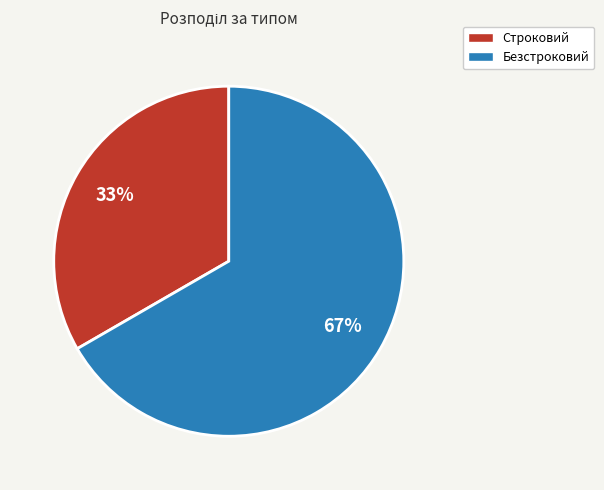

Do Строковий and Безстроковий together represent more than half of the pie?

Yes